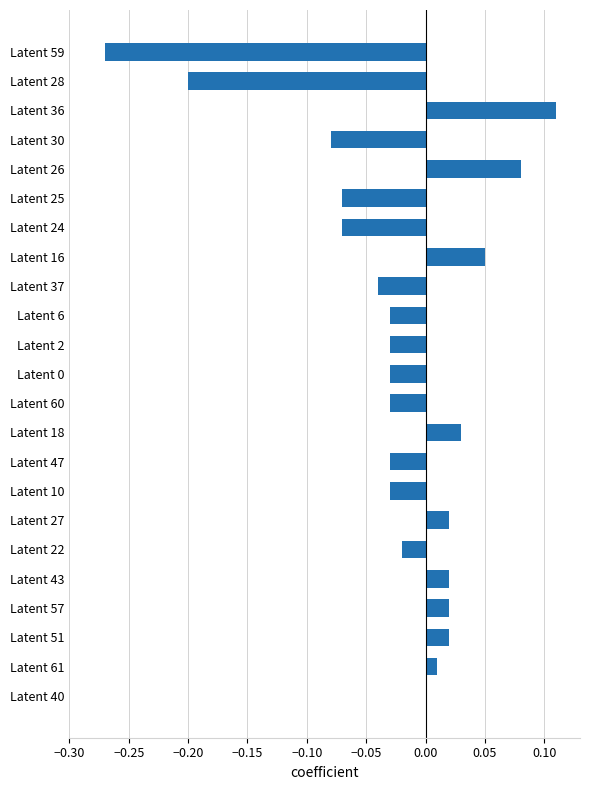

The value at Latent 22 is -0.0. True or false?

True